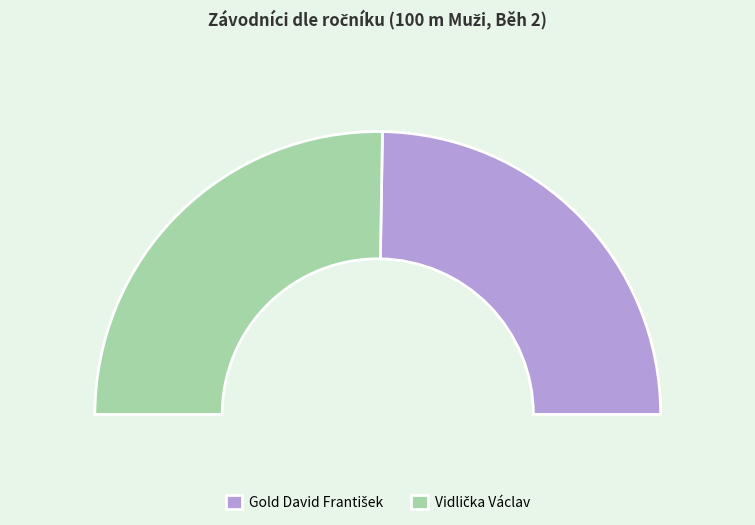

Rank the categories by value from highest to lowest.

Vidlička Václav, Gold David František